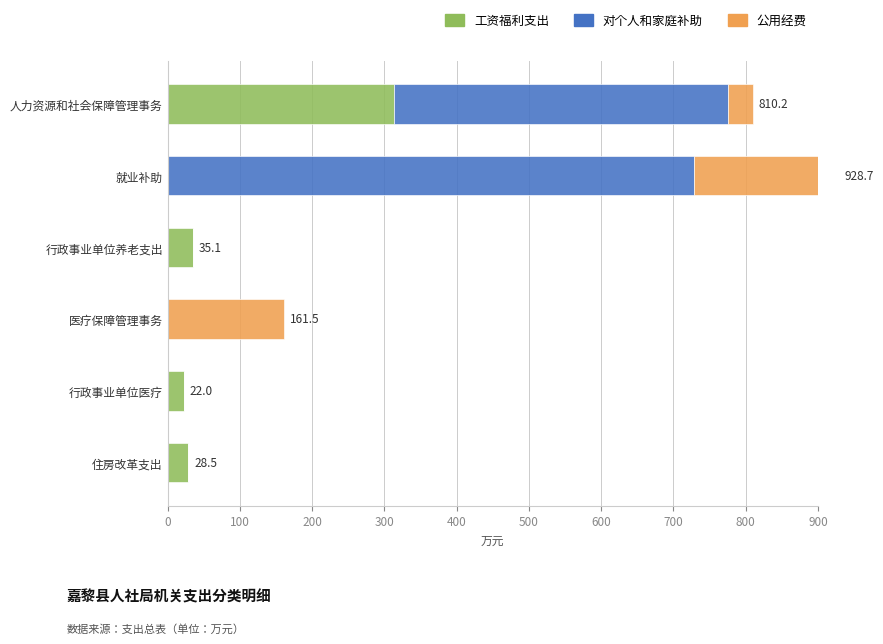

Are the bars horizontal?

Yes